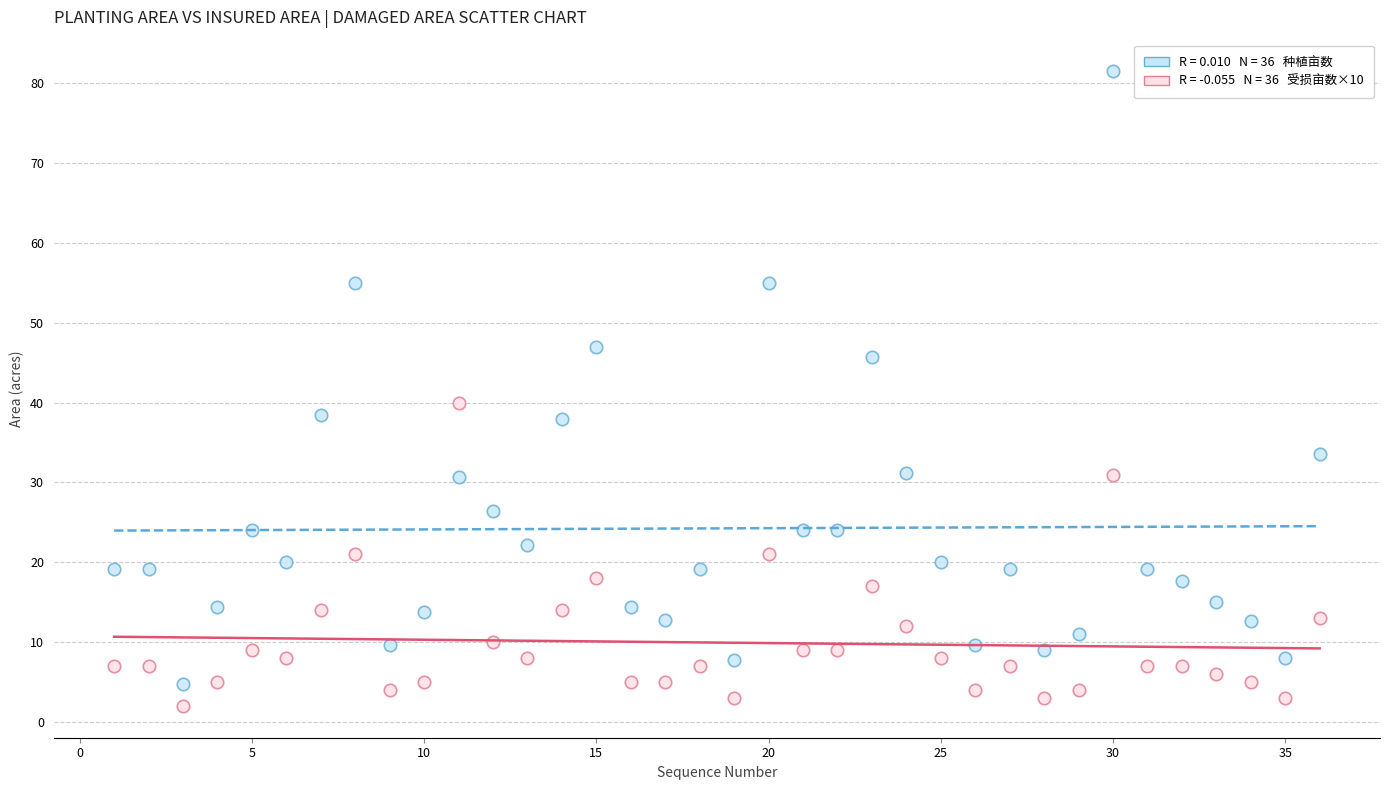

Across all series, what Y value is closest to 41?

40.0